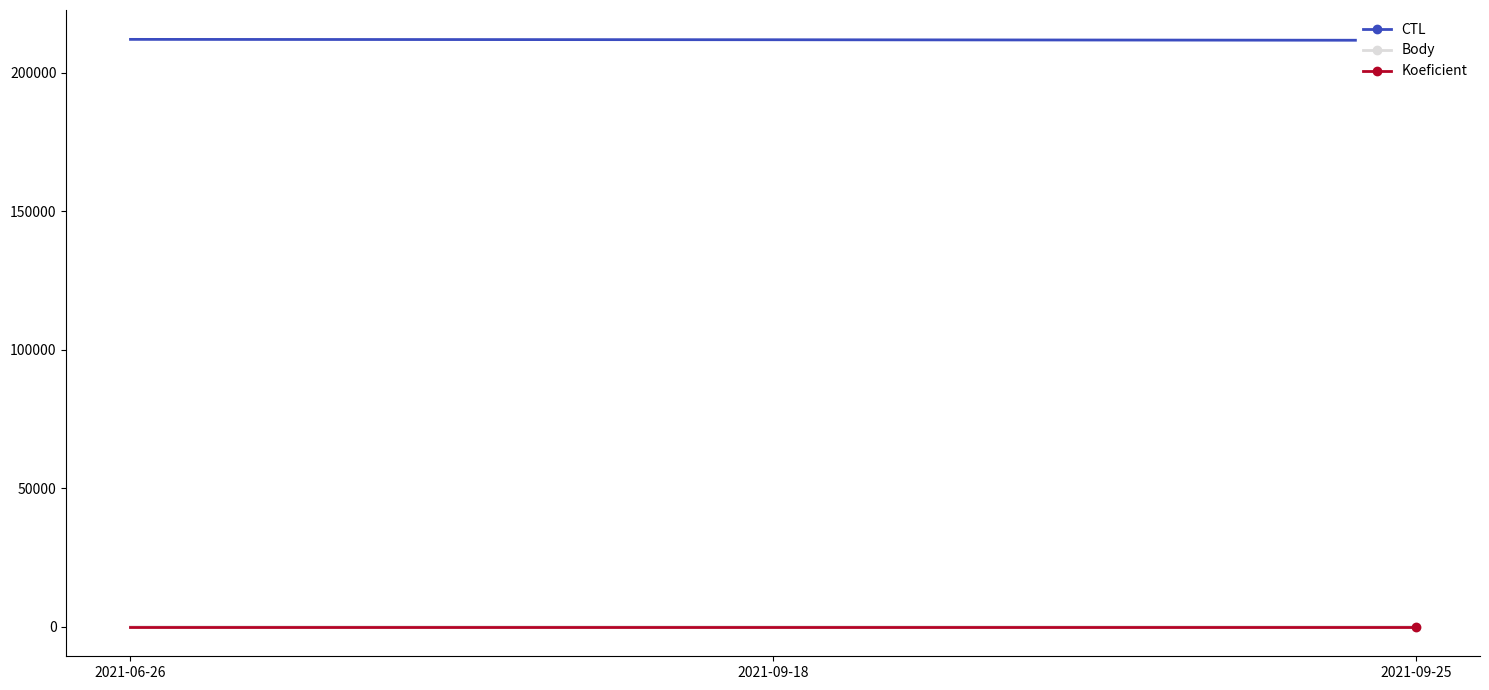

What is the label of the 3rd point from the right?

2021-06-26